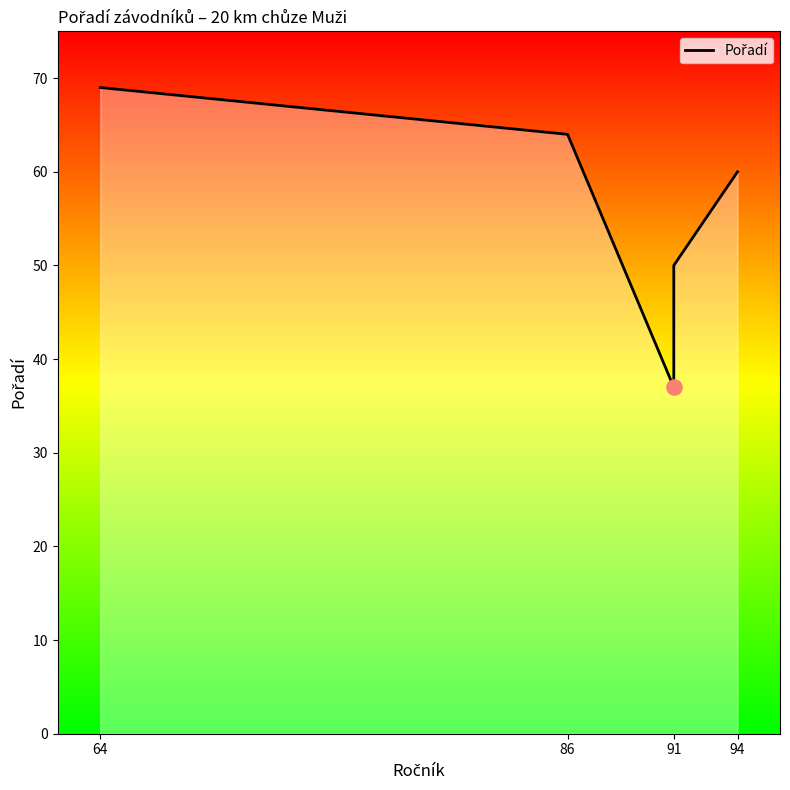

What is the change in value from 86 to 94?

-4